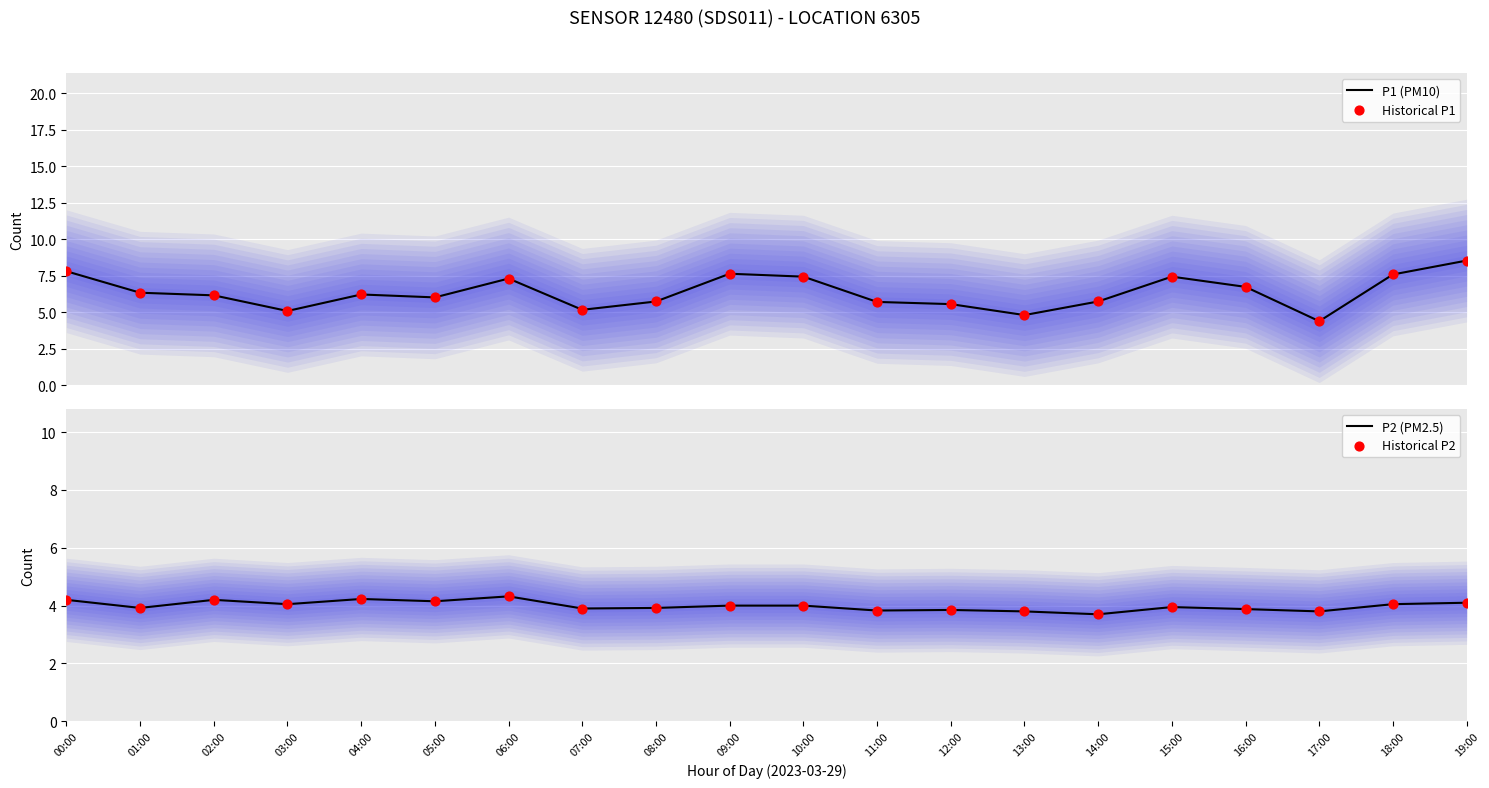

The P2 (PM2.5) series shows 3.8 at 13:00. True or false?

True